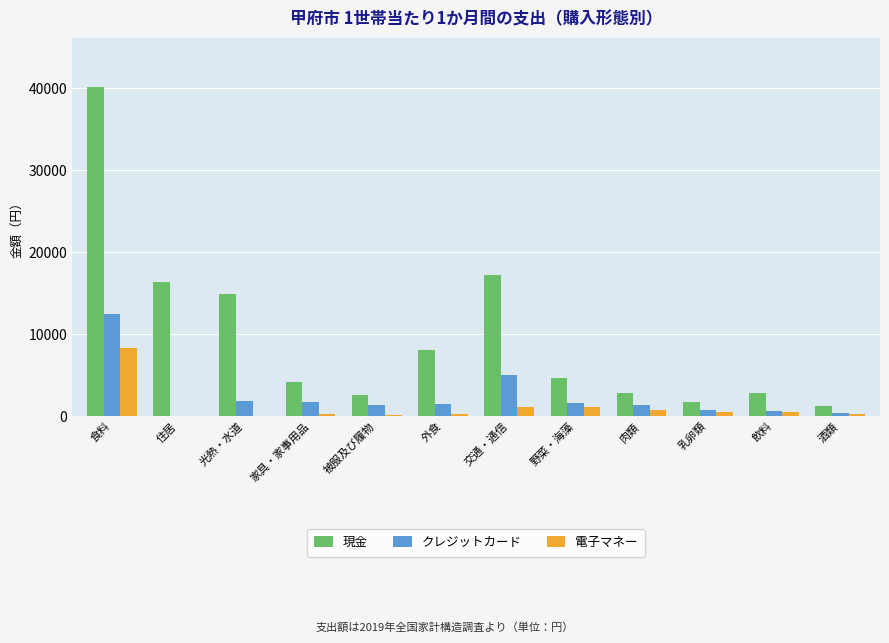

What are all the series names shown in the legend?

現金, クレジットカード, 電子マネー